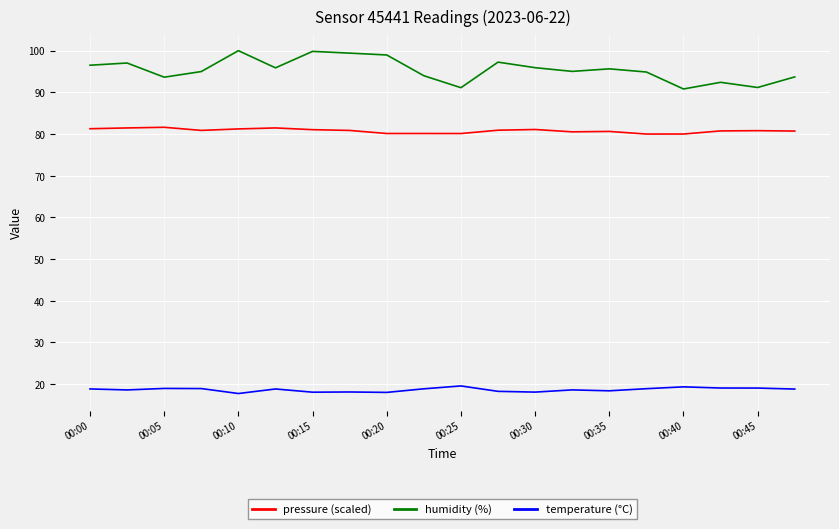

Rank the series by their maximum value, from lowest to highest.

temperature (°C), pressure (scaled), humidity (%)